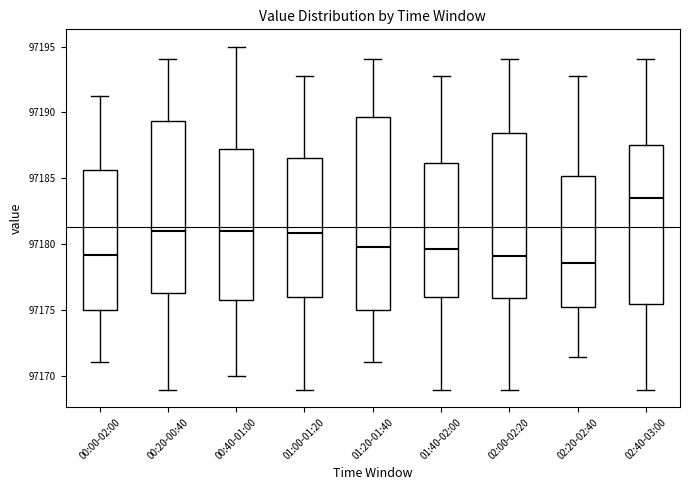

Where does the lower whisker of the box for 02:20-02:40 end on the y-axis? The values are not printed on the chart, so give them approximately, as read against the axis.

97171.5